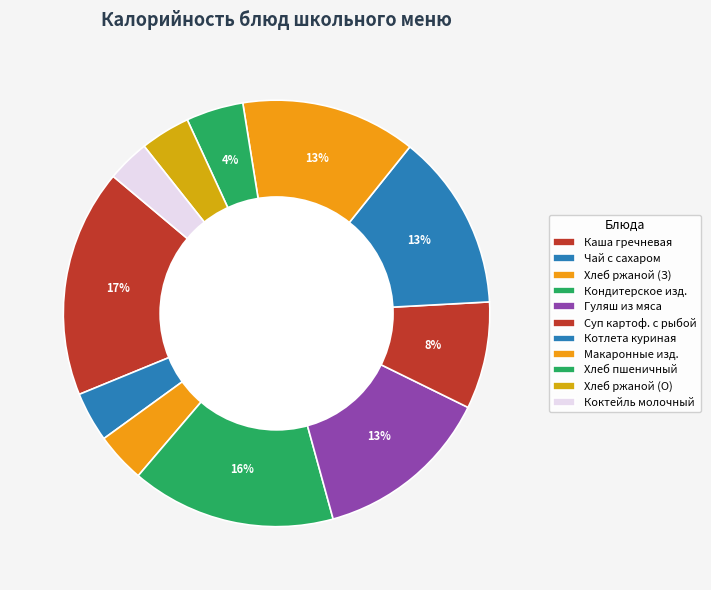

Count the number of slices in the pie.

11